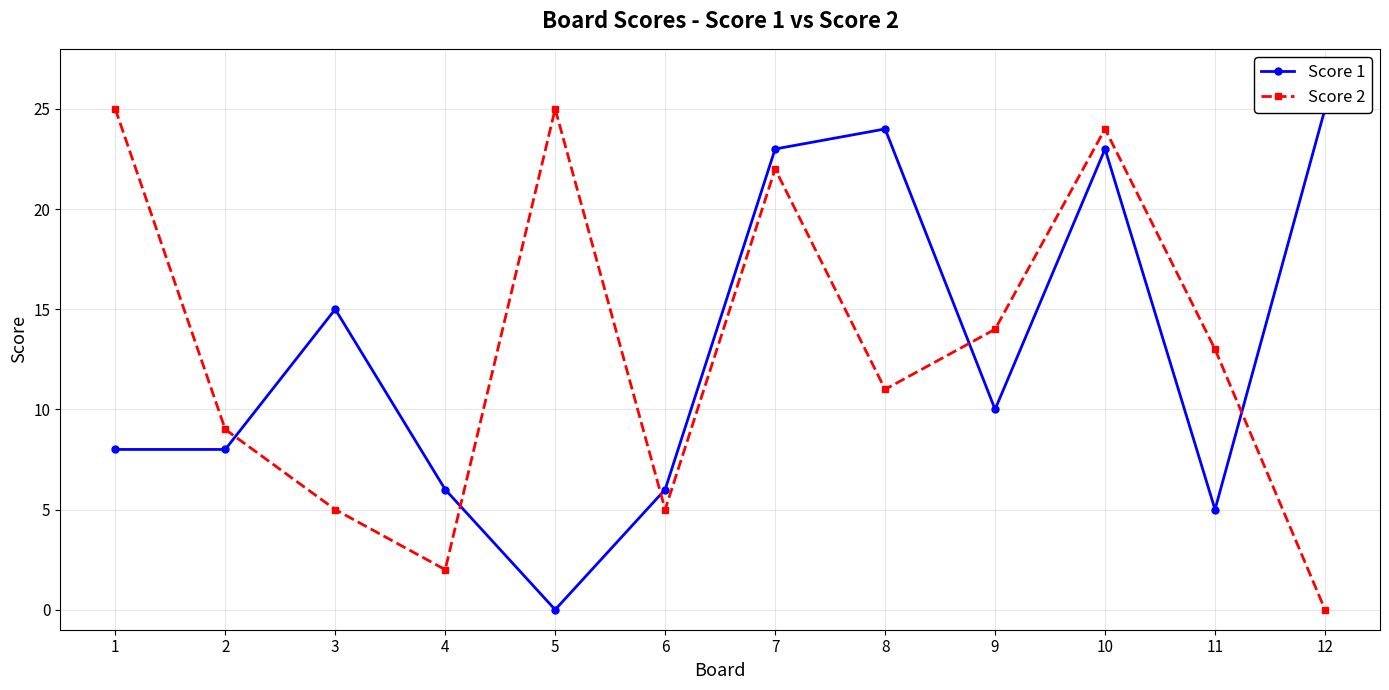

Count the number of categories in the chart.

12